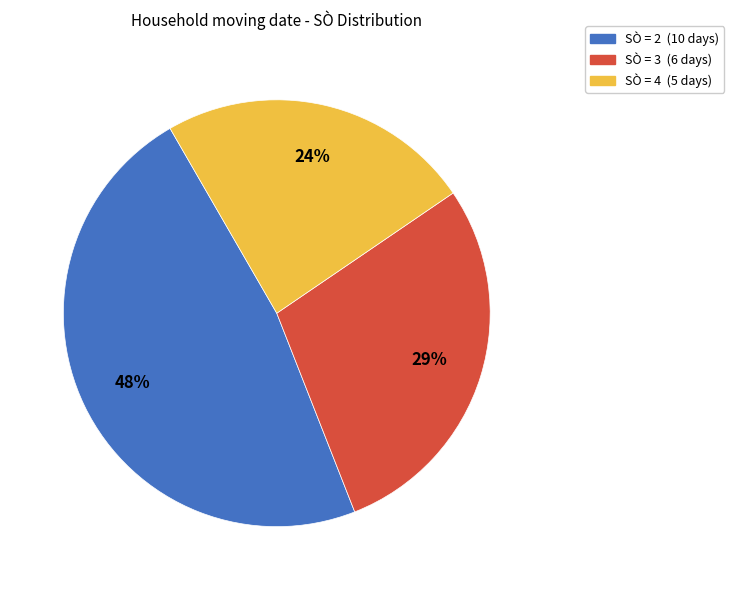

Does any single category account for the majority?

No